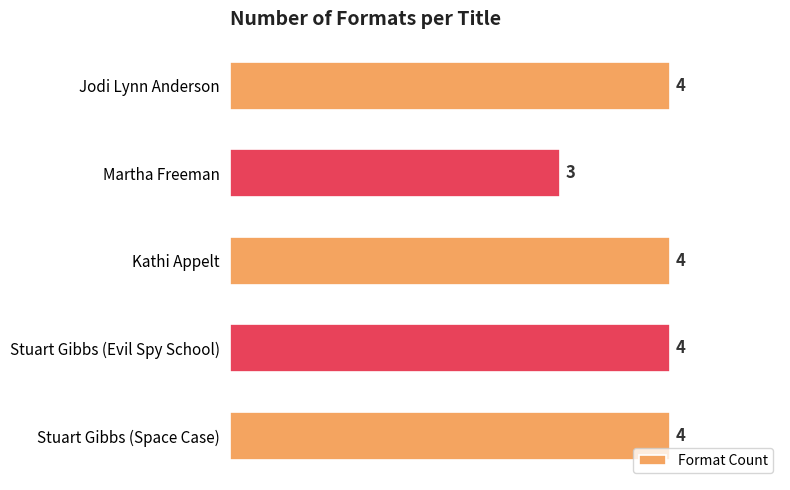

Between Martha Freeman and Kathi Appelt, which is larger?

Kathi Appelt